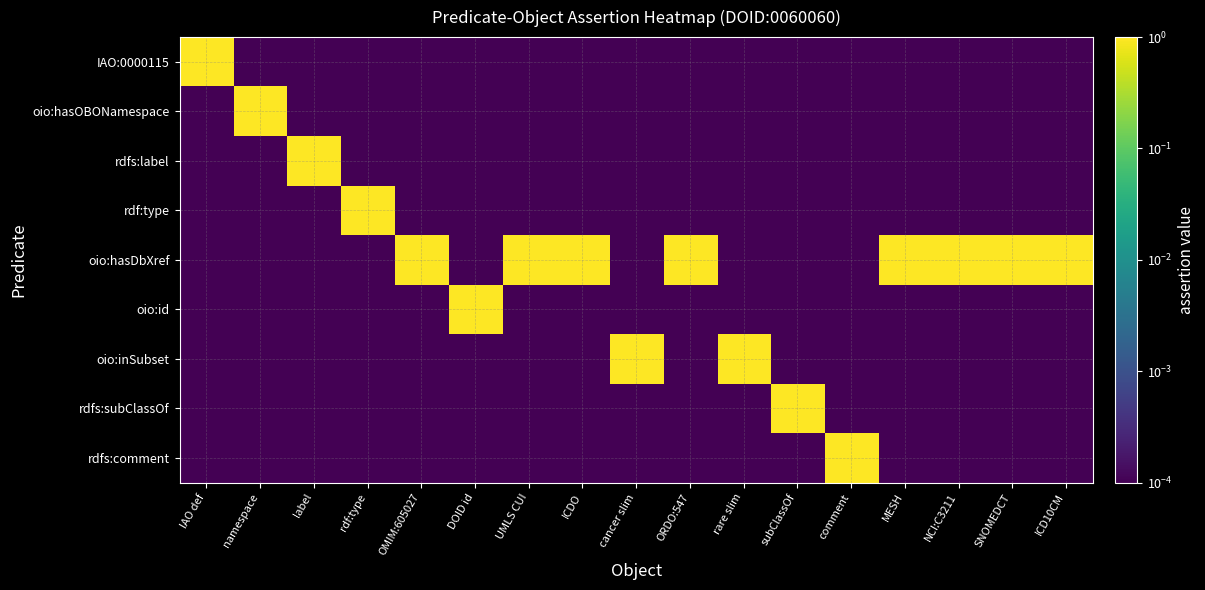

Reading left to right, extract all data points from this chart.

IAO:0000115: IAO def=1.0	namespace=0.0	label=0.0	rdf:type=0.0	OMIM:605027=0.0	DOID id=0.0	UMLS CUI=0.0	ICDO=0.0	cancer slim=0.0	ORDO:547=0.0	rare slim=0.0	subClassOf=0.0	comment=0.0	MESH=0.0	NCI:C3211=0.0	SNOMEDCT=0.0	ICD10CM=0.0
oio:hasOBONamespace: IAO def=0.0	namespace=1.0	label=0.0	rdf:type=0.0	OMIM:605027=0.0	DOID id=0.0	UMLS CUI=0.0	ICDO=0.0	cancer slim=0.0	ORDO:547=0.0	rare slim=0.0	subClassOf=0.0	comment=0.0	MESH=0.0	NCI:C3211=0.0	SNOMEDCT=0.0	ICD10CM=0.0
rdfs:label: IAO def=0.0	namespace=0.0	label=1.0	rdf:type=0.0	OMIM:605027=0.0	DOID id=0.0	UMLS CUI=0.0	ICDO=0.0	cancer slim=0.0	ORDO:547=0.0	rare slim=0.0	subClassOf=0.0	comment=0.0	MESH=0.0	NCI:C3211=0.0	SNOMEDCT=0.0	ICD10CM=0.0
rdf:type: IAO def=0.0	namespace=0.0	label=0.0	rdf:type=1.0	OMIM:605027=0.0	DOID id=0.0	UMLS CUI=0.0	ICDO=0.0	cancer slim=0.0	ORDO:547=0.0	rare slim=0.0	subClassOf=0.0	comment=0.0	MESH=0.0	NCI:C3211=0.0	SNOMEDCT=0.0	ICD10CM=0.0
oio:hasDbXref: IAO def=0.0	namespace=0.0	label=0.0	rdf:type=0.0	OMIM:605027=1.0	DOID id=0.0	UMLS CUI=1.0	ICDO=1.0	cancer slim=0.0	ORDO:547=1.0	rare slim=0.0	subClassOf=0.0	comment=0.0	MESH=1.0	NCI:C3211=1.0	SNOMEDCT=1.0	ICD10CM=1.0
oio:id: IAO def=0.0	namespace=0.0	label=0.0	rdf:type=0.0	OMIM:605027=0.0	DOID id=1.0	UMLS CUI=0.0	ICDO=0.0	cancer slim=0.0	ORDO:547=0.0	rare slim=0.0	subClassOf=0.0	comment=0.0	MESH=0.0	NCI:C3211=0.0	SNOMEDCT=0.0	ICD10CM=0.0
oio:inSubset: IAO def=0.0	namespace=0.0	label=0.0	rdf:type=0.0	OMIM:605027=0.0	DOID id=0.0	UMLS CUI=0.0	ICDO=0.0	cancer slim=1.0	ORDO:547=0.0	rare slim=1.0	subClassOf=0.0	comment=0.0	MESH=0.0	NCI:C3211=0.0	SNOMEDCT=0.0	ICD10CM=0.0
rdfs:subClassOf: IAO def=0.0	namespace=0.0	label=0.0	rdf:type=0.0	OMIM:605027=0.0	DOID id=0.0	UMLS CUI=0.0	ICDO=0.0	cancer slim=0.0	ORDO:547=0.0	rare slim=0.0	subClassOf=1.0	comment=0.0	MESH=0.0	NCI:C3211=0.0	SNOMEDCT=0.0	ICD10CM=0.0
rdfs:comment: IAO def=0.0	namespace=0.0	label=0.0	rdf:type=0.0	OMIM:605027=0.0	DOID id=0.0	UMLS CUI=0.0	ICDO=0.0	cancer slim=0.0	ORDO:547=0.0	rare slim=0.0	subClassOf=0.0	comment=1.0	MESH=0.0	NCI:C3211=0.0	SNOMEDCT=0.0	ICD10CM=0.0